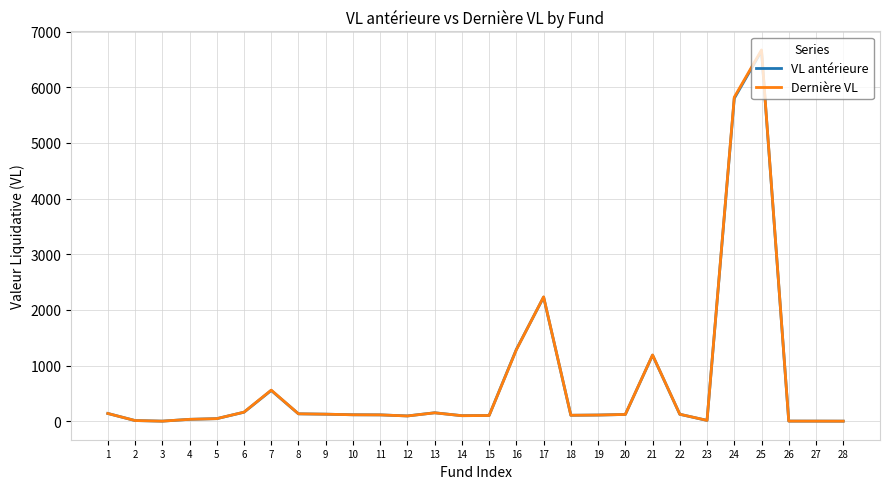

What is the highest value of the VL antérieure series?

6655.1